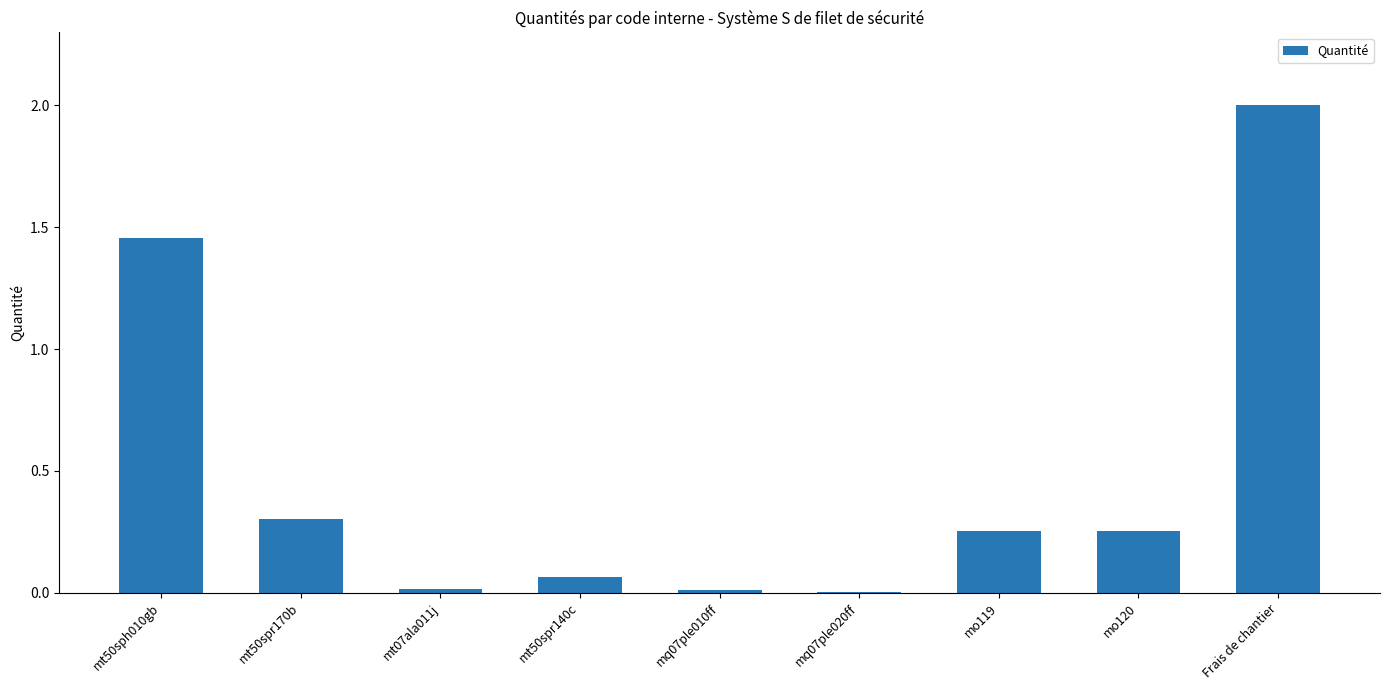

At which label is the value closest to 1?

mt50sph010gb